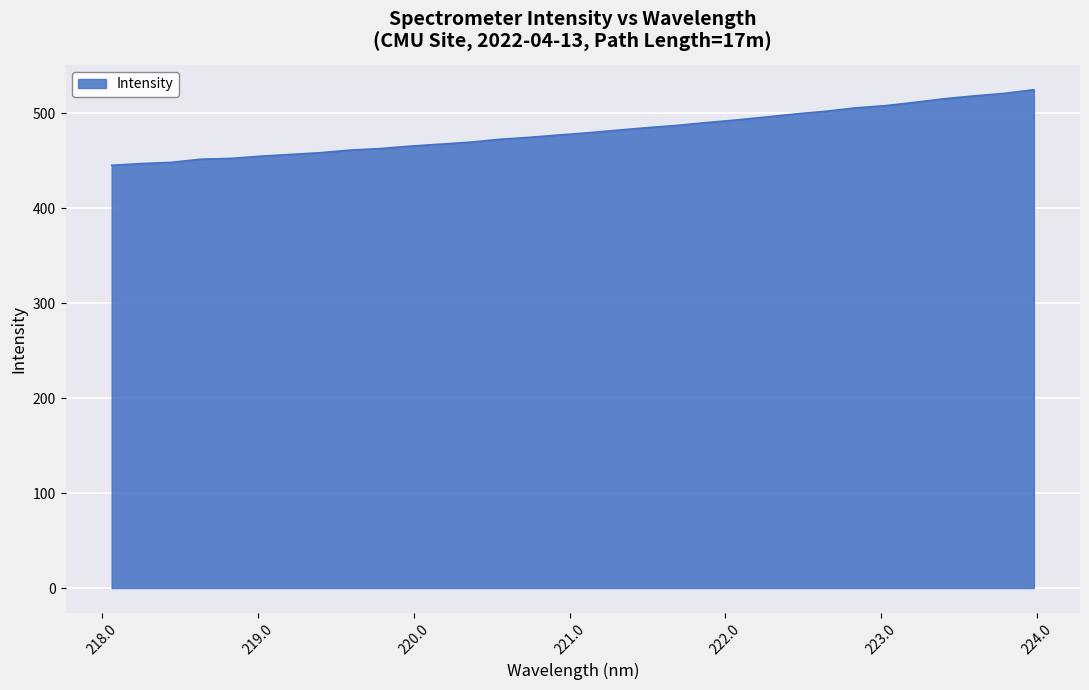

What is the difference between the maximum and minimum values?

79.6